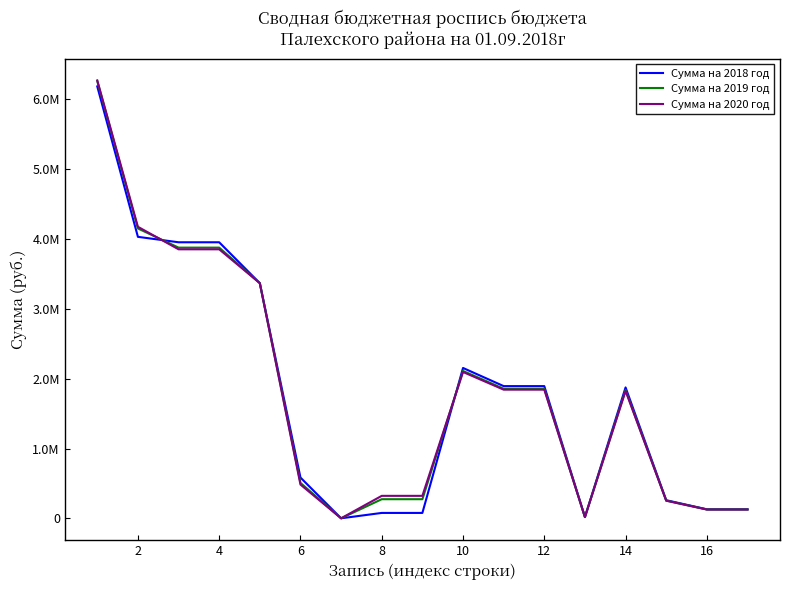

How many times do Сумма на 2018 год and Сумма на 2019 год cross each other?

2